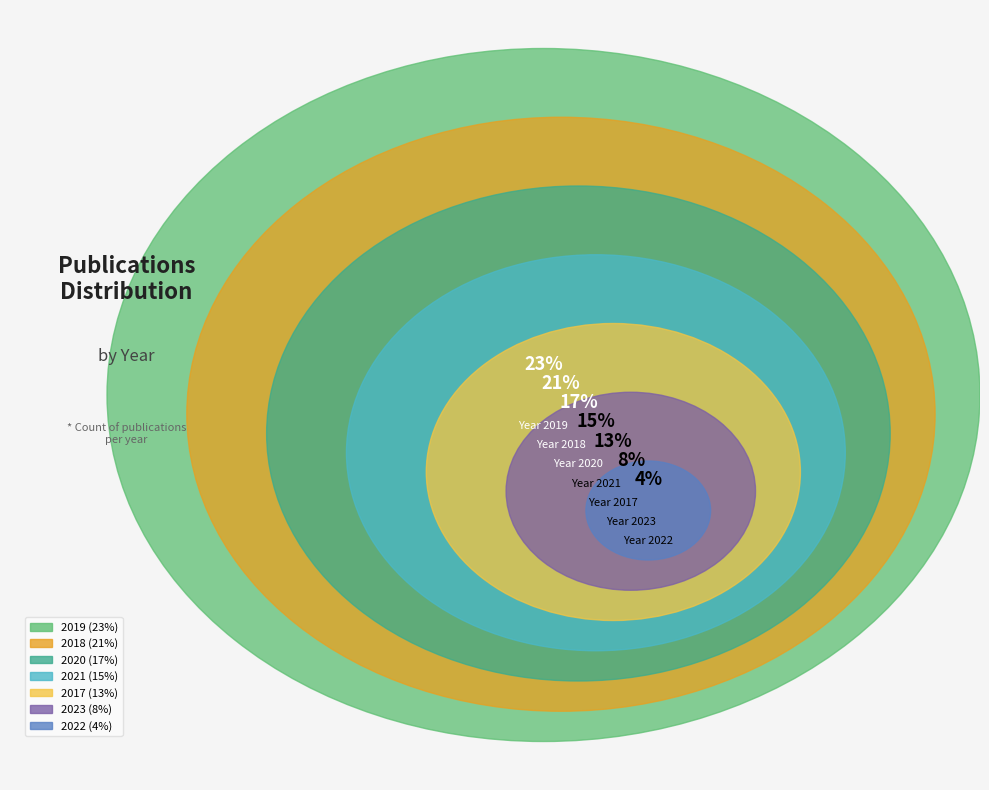

Is it true that 2018 is 21% of the pie?

True